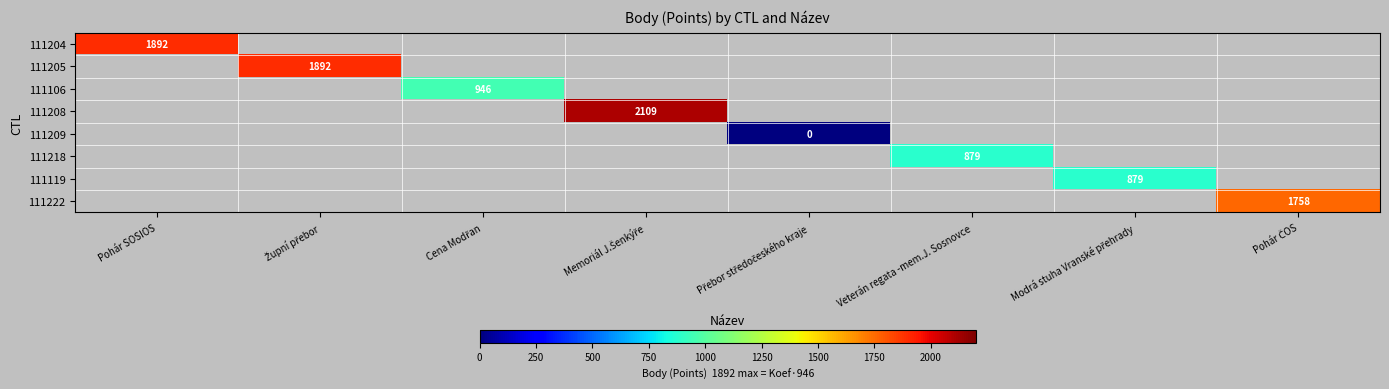

What is the maximum value shown in the chart?

2109.0